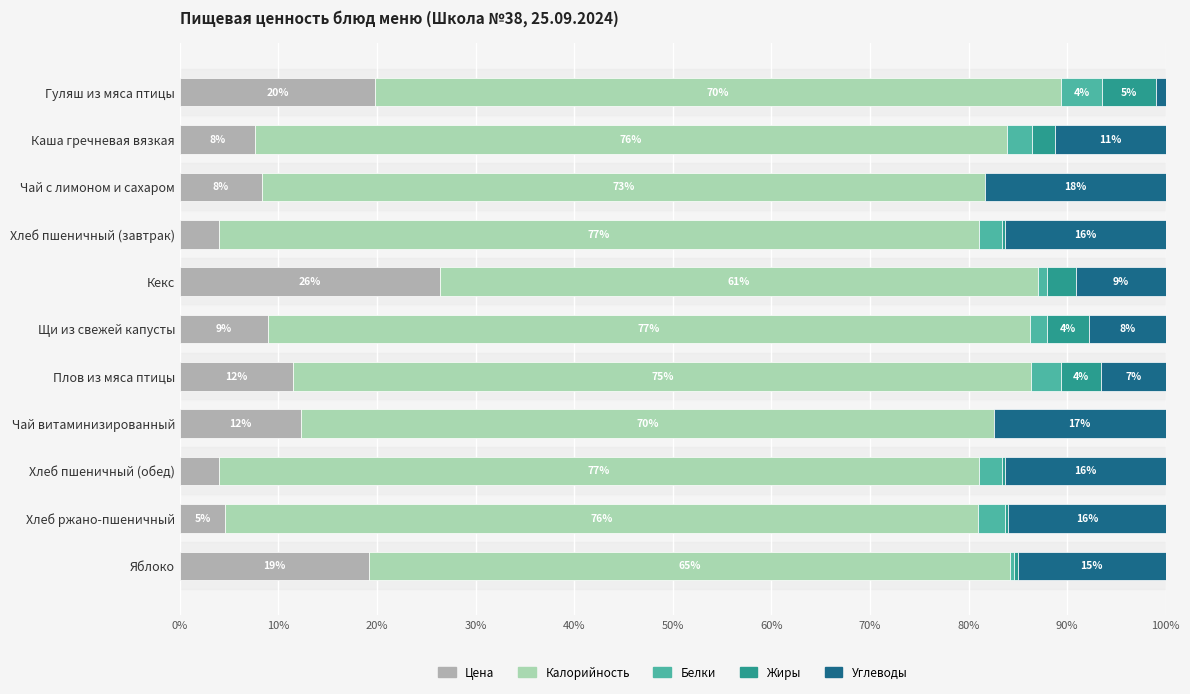

At which label does Цена reach its peak?

Кекс